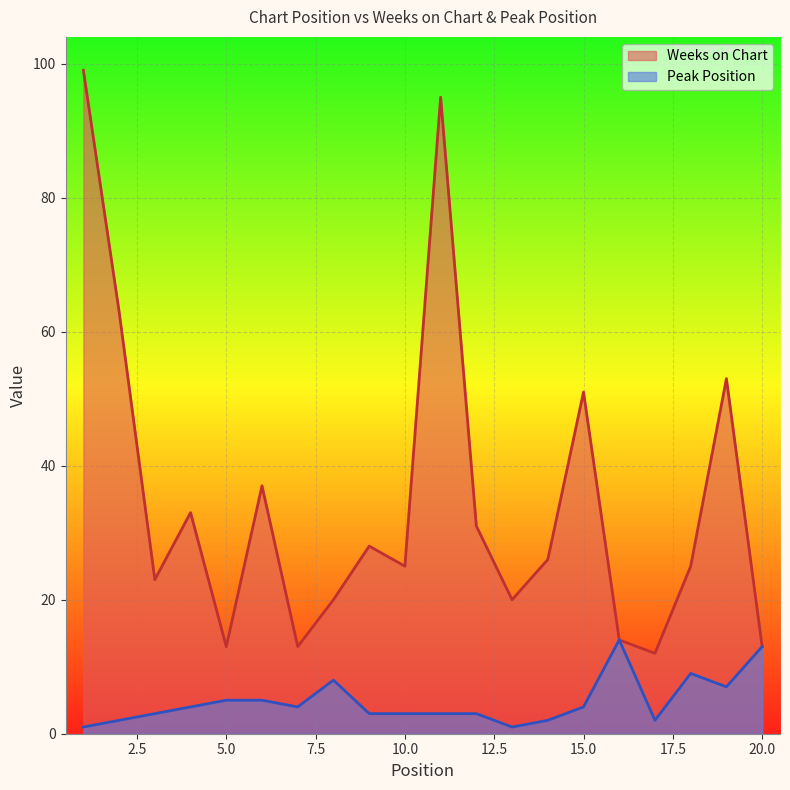

The value of Weeks on Chart at 7 is 20. True or false?

False